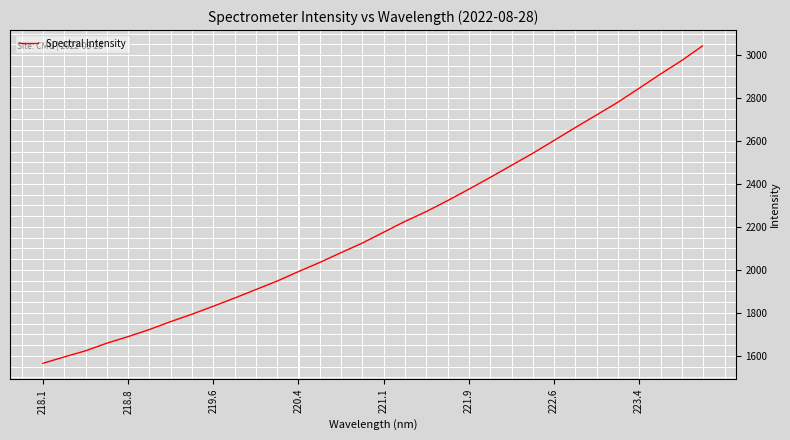

What is the difference between the maximum and minimum values?

1477.3